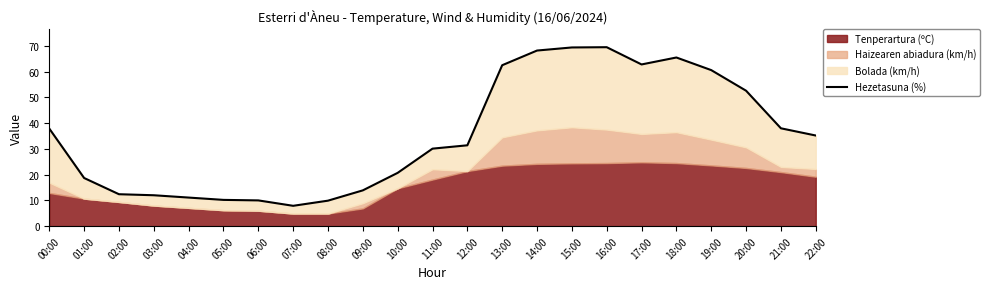

Reading right to left, what are all the values shown in this chart?

22:00=35.2	21:00=38.0	20:00=52.6	19:00=60.6	18:00=65.5	17:00=62.8	16:00=69.5	15:00=69.4	14:00=68.2	13:00=62.5	12:00=31.4	11:00=30.1	10:00=20.7	09:00=13.9	08:00=9.9	07:00=7.9	06:00=10.0	05:00=10.2	04:00=11.1	03:00=12.0	02:00=12.4	01:00=18.7	00:00=37.9